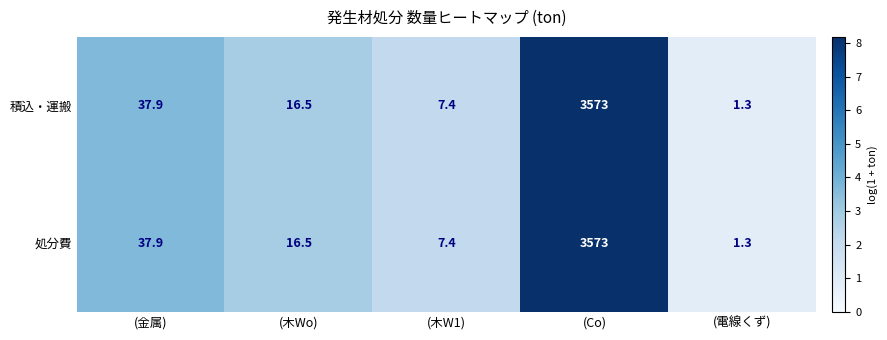

Rank the categories by 積込・運搬 value from lowest to highest.

(電線くず), (木W1), (木Wo), (金属), (Co)